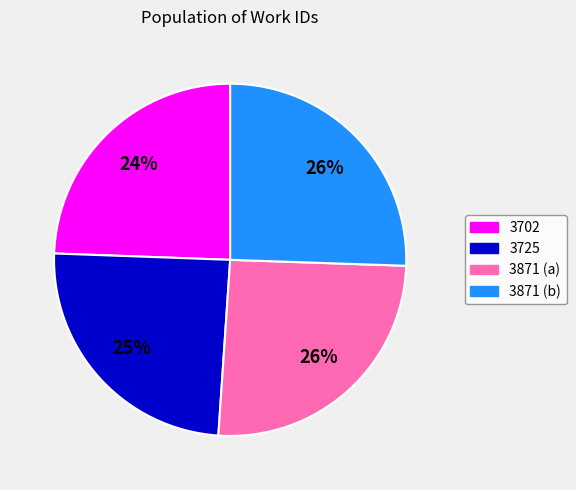

Does any single category account for the majority?

No